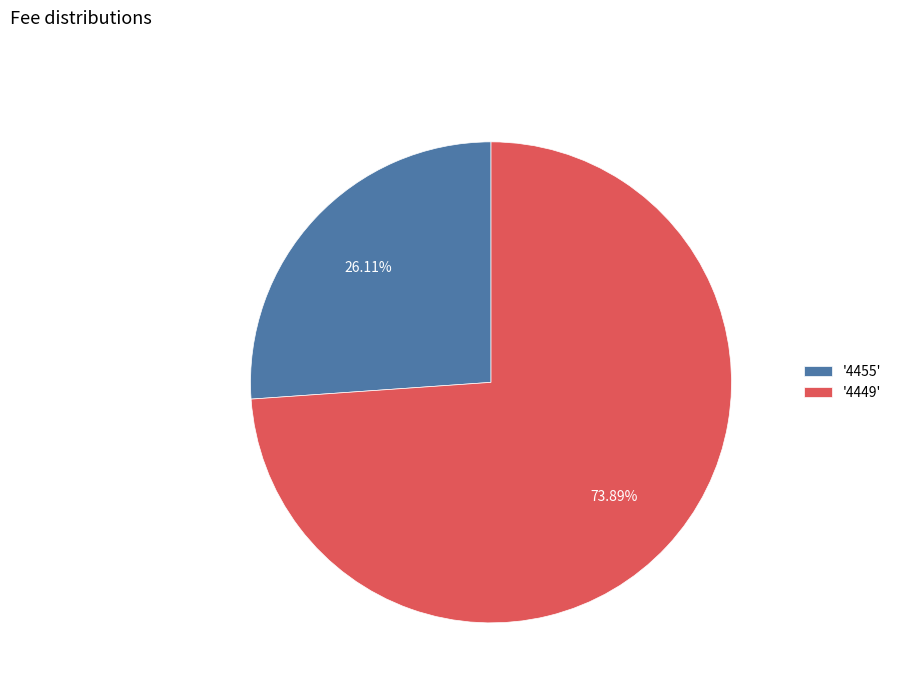

Which category accounts for the majority?

'4449'